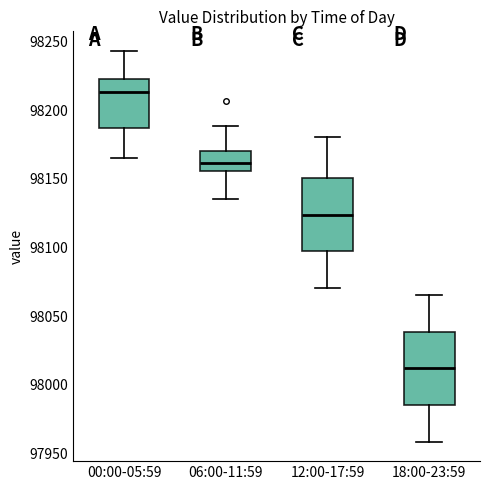

Reading left to right, read every box against the y-axis: the position of its median line, the range the box covers, and the ends of its whiskers. The values are not printed on the chart, so give them approximately, as read against the axis.

00:00-05:59: median 98215, box 98185 to 98225, whiskers 98165 to 98245
06:00-11:59: median 98160, box 98155 to 98170, whiskers 98135 to 98190
12:00-17:59: median 98125, box 98095 to 98150, whiskers 98070 to 98180
18:00-23:59: median 98010, box 97985 to 98040, whiskers 97960 to 98065